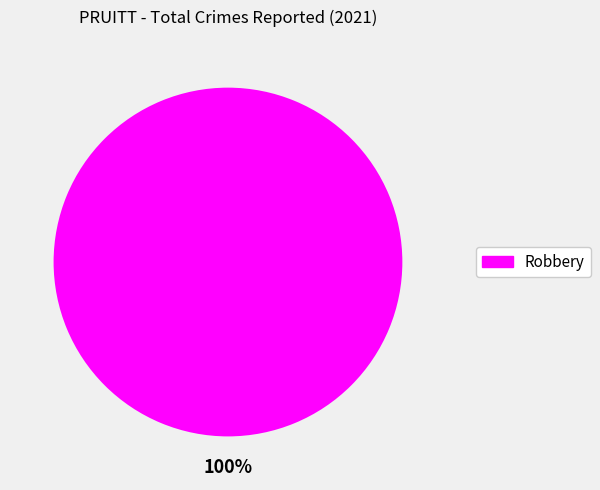

Is there any slice that represents more than half of the pie?

Yes